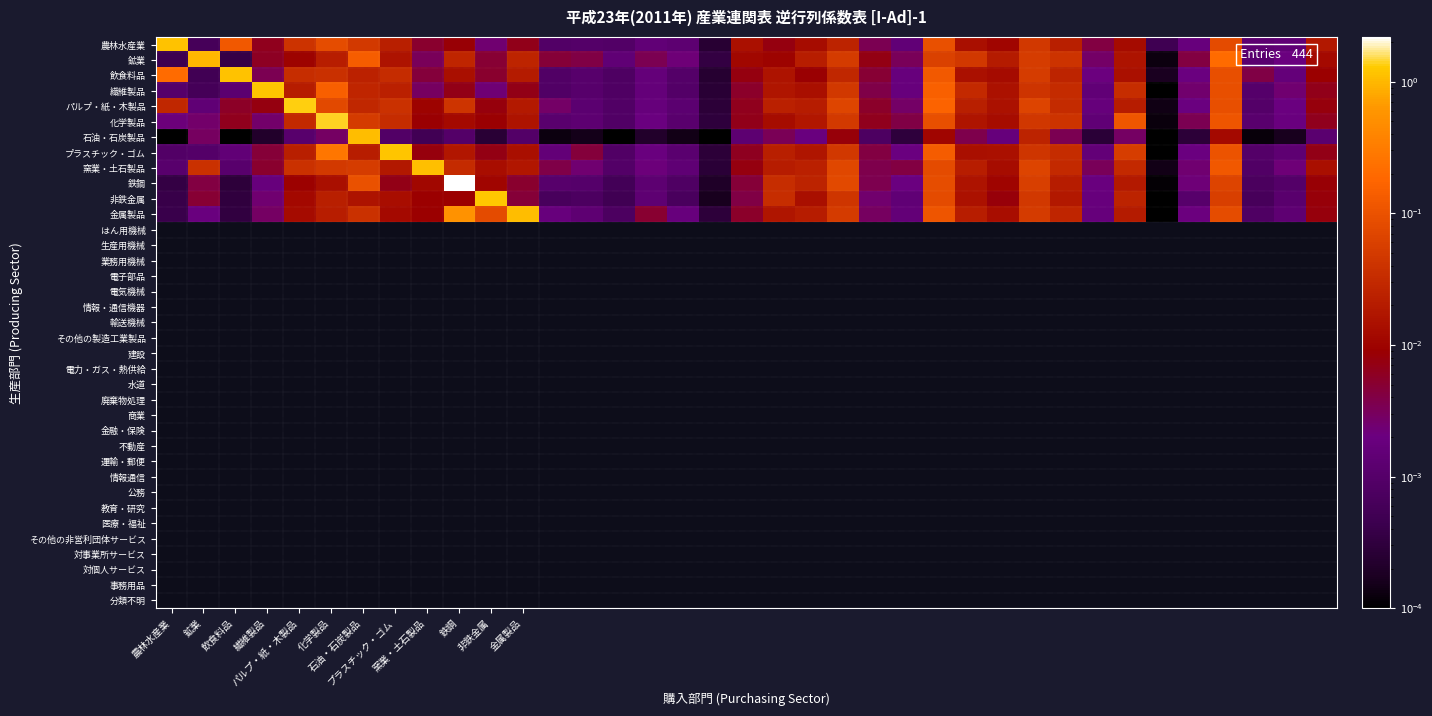

Reading left to right, transcribe all the data shown in this chart.

農林水産業: 1.1	0.0	0.1	0.0	0.0	0.1	0.0	0.0	0.0	0.0	0.0	0.0	0.0	0.0	0.0	0.0	0.0	0.0	0.0	0.0	0.0	0.0	0.0	0.0	0.1	0.0	0.0	0.0	0.0	0.0	0.0	0.0	0.0	0.1	0.0	0.0	0.0
鉱業: 0.0	1.0	0.0	0.0	0.0	0.0	0.1	0.0	0.0	0.0	0.0	0.0	0.0	0.0	0.0	0.0	0.0	0.0	0.0	0.0	0.0	0.1	0.0	0.0	0.1	0.0	0.0	0.1	0.0	0.0	0.0	0.0	0.0	0.2	0.0	0.0	0.0
飲食料品: 0.2	0.0	1.2	0.0	0.0	0.0	0.0	0.0	0.0	0.0	0.0	0.0	0.0	0.0	0.0	0.0	0.0	0.0	0.0	0.0	0.0	0.0	0.0	0.0	0.1	0.0	0.0	0.1	0.0	0.0	0.0	0.0	0.0	0.1	0.0	0.0	0.0
繊維製品: 0.0	0.0	0.0	1.2	0.0	0.1	0.0	0.0	0.0	0.0	0.0	0.0	0.0	0.0	0.0	0.0	0.0	0.0	0.0	0.0	0.0	0.0	0.0	0.0	0.2	0.0	0.0	0.0	0.0	0.0	0.0	0.0	0.0	0.1	0.0	0.0	0.0
パルプ・紙・木製品: 0.0	0.0	0.0	0.0	1.3	0.1	0.0	0.0	0.0	0.0	0.0	0.0	0.0	0.0	0.0	0.0	0.0	0.0	0.0	0.0	0.0	0.1	0.0	0.0	0.2	0.0	0.0	0.1	0.0	0.0	0.0	0.0	0.0	0.1	0.0	0.0	0.0
化学製品: 0.0	0.0	0.0	0.0	0.0	1.4	0.1	0.0	0.0	0.0	0.0	0.0	0.0	0.0	0.0	0.0	0.0	0.0	0.0	0.0	0.0	0.0	0.0	0.0	0.1	0.0	0.0	0.0	0.0	0.0	0.1	0.0	0.0	0.1	0.0	0.0	0.0
石油・石炭製品: 0.0	0.0	0.0	0.0	0.0	0.0	1.1	0.0	0.0	0.0	0.0	0.0	0.0	0.0	0.0	0.0	0.0	0.0	0.0	0.0	0.0	0.0	0.0	0.0	0.0	0.0	0.0	0.0	0.0	0.0	0.0	0.0	0.0	0.0	0.0	0.0	0.0
プラスチック・ゴム: 0.0	0.0	0.0	0.0	0.0	0.3	0.0	1.2	0.0	0.0	0.0	0.0	0.0	0.0	0.0	0.0	0.0	0.0	0.0	0.0	0.0	0.0	0.0	0.0	0.1	0.0	0.0	0.0	0.0	0.0	0.1	0.0	0.0	0.1	0.0	0.0	0.0
窯業・土石製品: 0.0	0.0	0.0	0.0	0.0	0.0	0.1	0.0	1.1	0.0	0.0	0.0	0.0	0.0	0.0	0.0	0.0	0.0	0.0	0.0	0.0	0.1	0.0	0.0	0.1	0.0	0.0	0.1	0.0	0.0	0.0	0.0	0.0	0.1	0.0	0.0	0.0
鉄鋼: 0.0	0.0	0.0	0.0	0.0	0.0	0.1	0.0	0.0	2.2	0.0	0.0	0.0	0.0	0.0	0.0	0.0	0.0	0.0	0.0	0.0	0.1	0.0	0.0	0.1	0.0	0.0	0.1	0.0	0.0	0.0	0.0	0.0	0.1	0.0	0.0	0.0
非鉄金属: 0.0	0.0	0.0	0.0	0.0	0.0	0.0	0.0	0.0	0.0	1.2	0.0	0.0	0.0	0.0	0.0	0.0	0.0	0.0	0.0	0.0	0.0	0.0	0.0	0.1	0.0	0.0	0.0	0.0	0.0	0.0	0.0	0.0	0.1	0.0	0.0	0.0
金属製品: 0.0	0.0	0.0	0.0	0.0	0.0	0.0	0.0	0.0	0.5	0.1	1.1	0.0	0.0	0.0	0.0	0.0	0.0	0.0	0.0	0.0	0.0	0.0	0.0	0.1	0.0	0.0	0.1	0.0	0.0	0.0	0.0	0.0	0.1	0.0	0.0	0.0